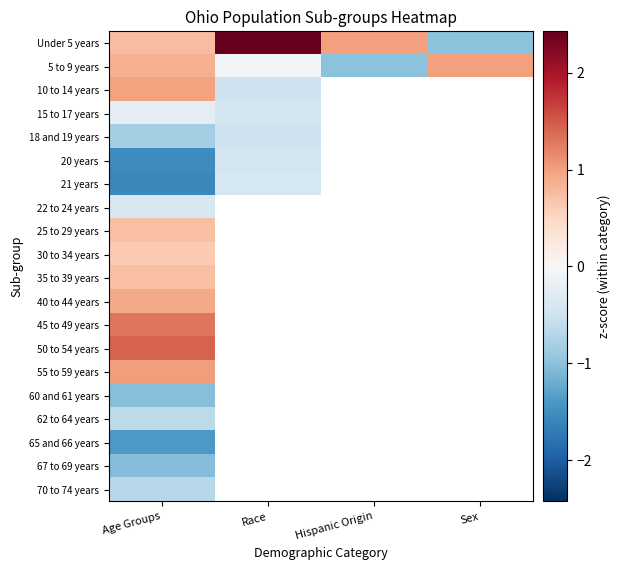

At which label does 45 to 49 years reach its peak?

Age Groups